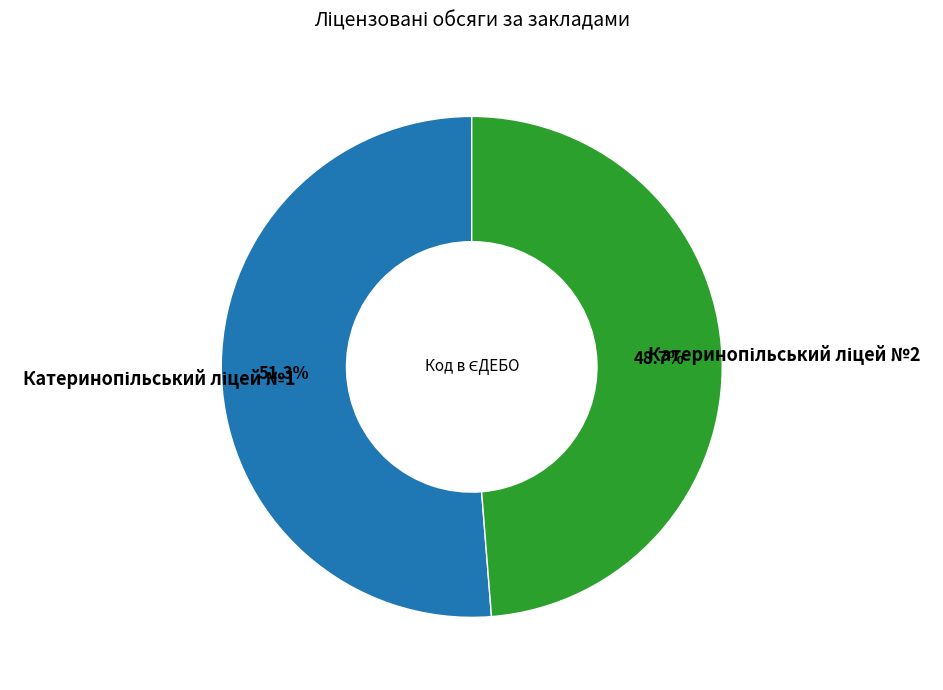

Is there a majority slice in this chart?

Yes